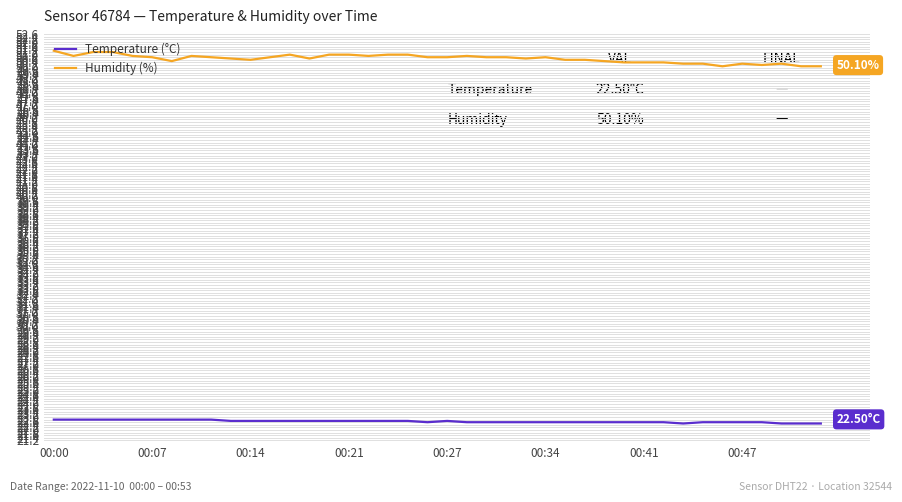

What is the maximum value shown in the chart?

51.3